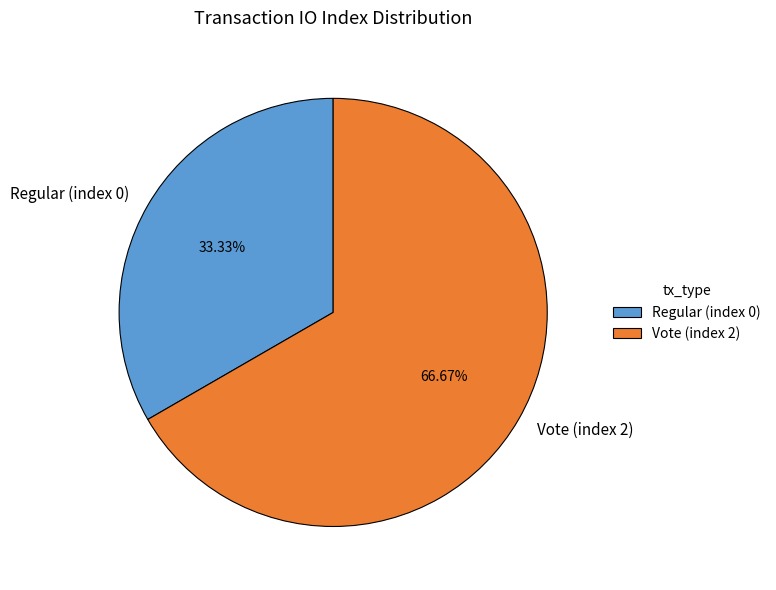

Do Vote (index 2) and Regular (index 0) together represent more than half of the pie?

Yes